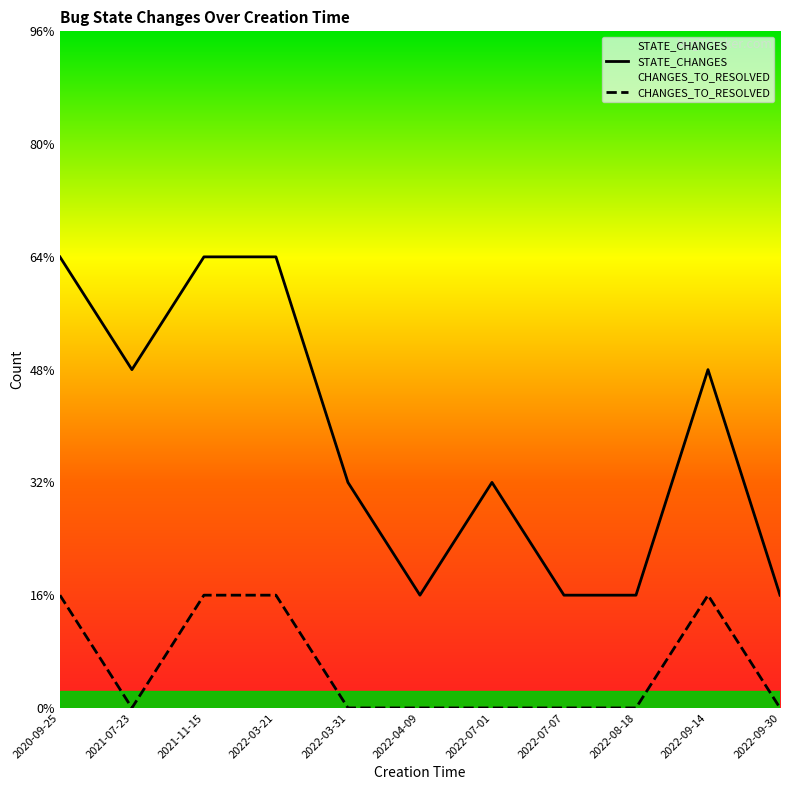

The value of CHANGES_TO_RESOLVED at 2022-04-09 is 0. True or false?

True